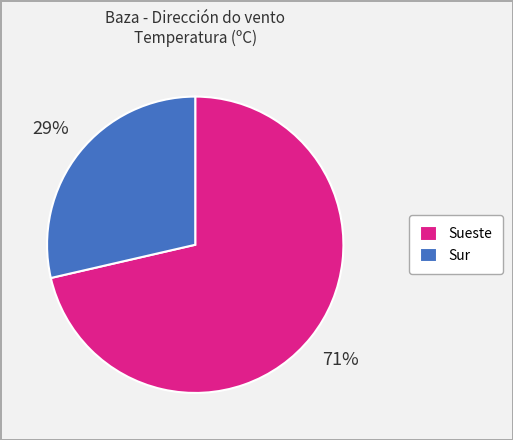

How many segments does this pie chart have?

2